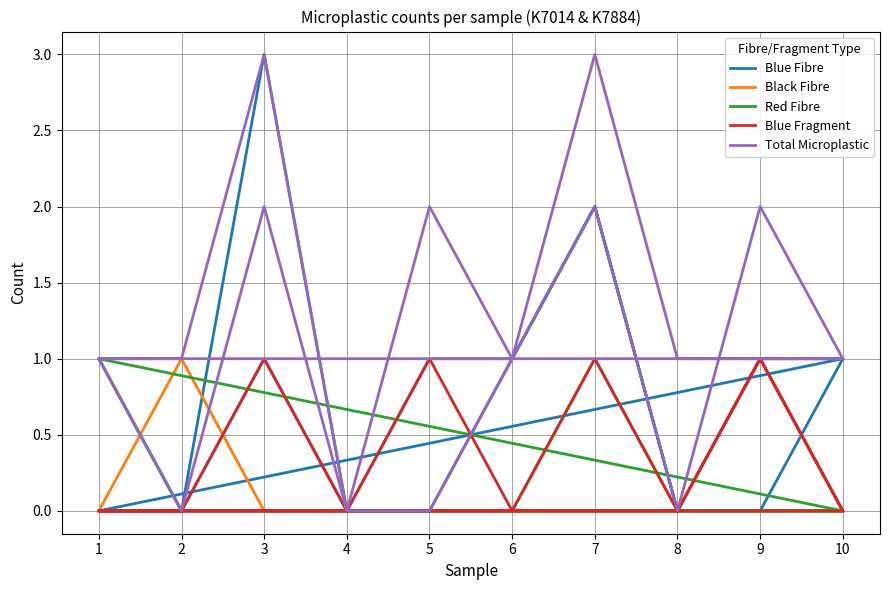

Reading left to right, what are all the values shown in this chart?

Blue Fibre: 1	0	3	0	0	1	2	0	1	1	0	0	1	0	1	1	2	0	0	1
Black Fibre: 0	1	0	0	0	0	0	0	0	0	0	0	0	0	0	0	0	0	0	0
Red Fibre: 0	0	0	0	0	0	0	0	0	0	1	0	0	0	0	0	1	0	0	0
Blue Fragment: 0	0	0	0	0	0	0	0	1	0	0	0	1	0	1	0	1	0	1	0
Total Microplastic: 1	1	3	0	0	1	2	0	2	1	1	0	2	0	2	1	3	1	1	1